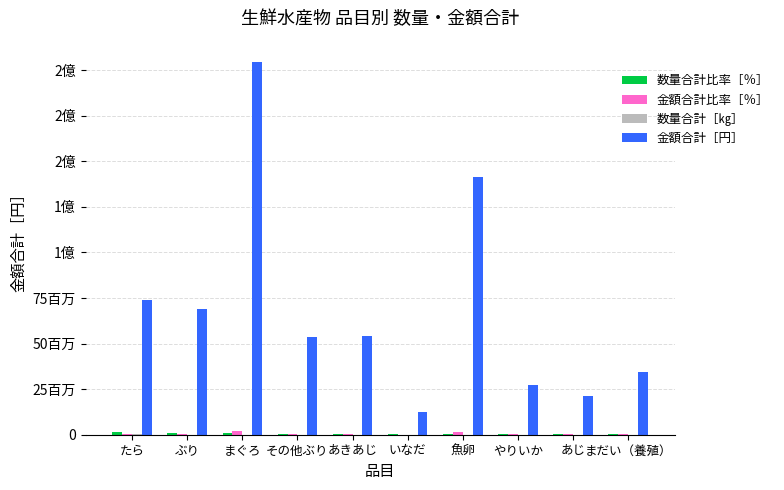

Are the bars horizontal?

No